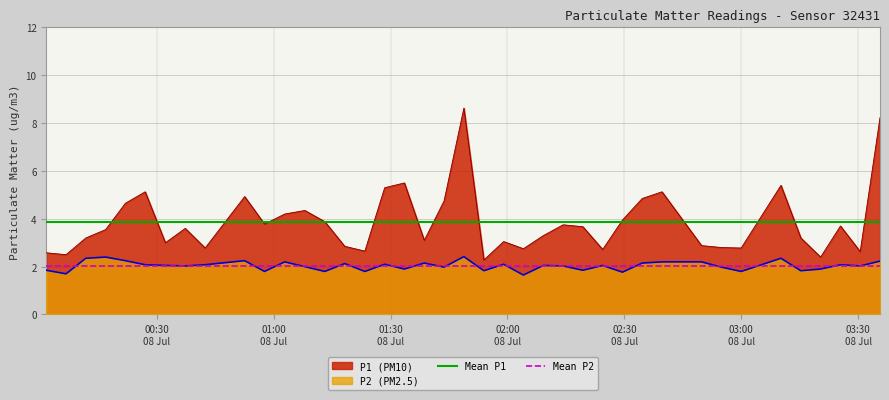

What is the highest value of the P2 (PM2.5) series?

2.4